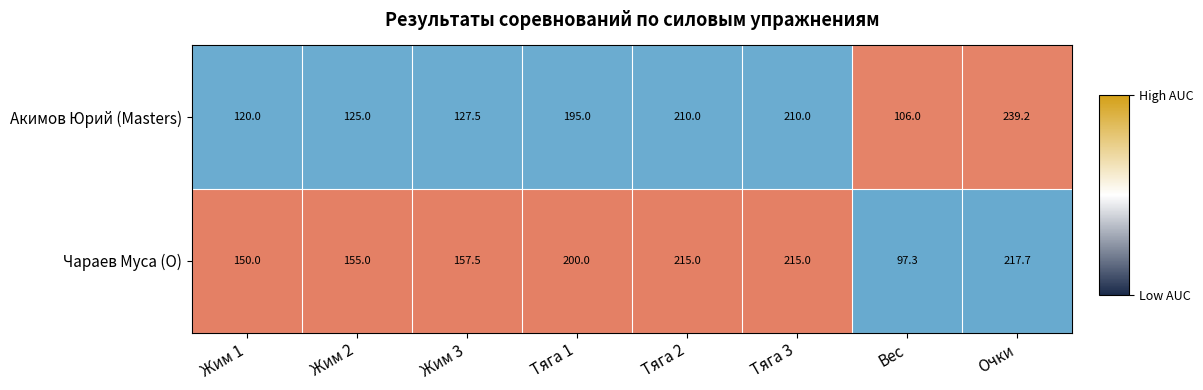

At Тяга 1, list the series in order from smallest to largest.

Акимов Юрий (Masters), Чараев Муса (O)